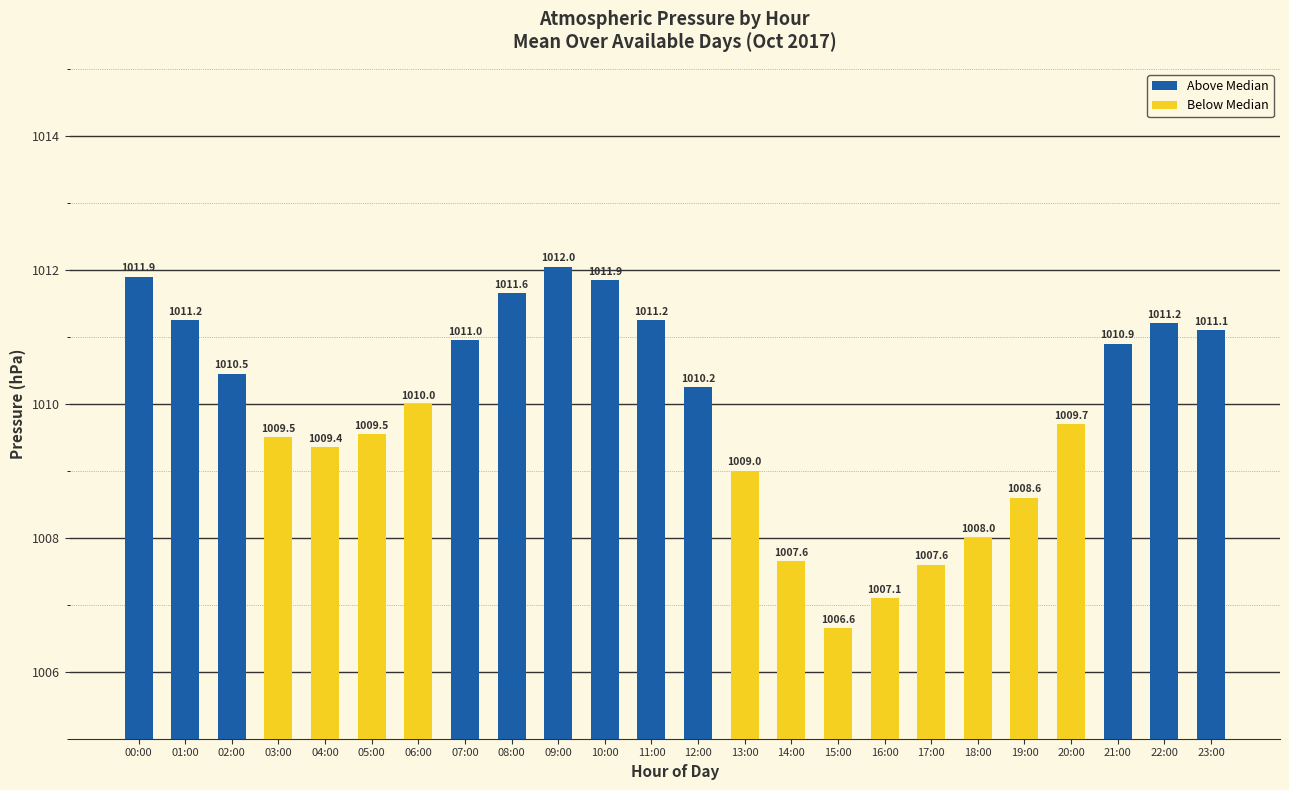

What is the value of the 17th bar from the left?

1007.1